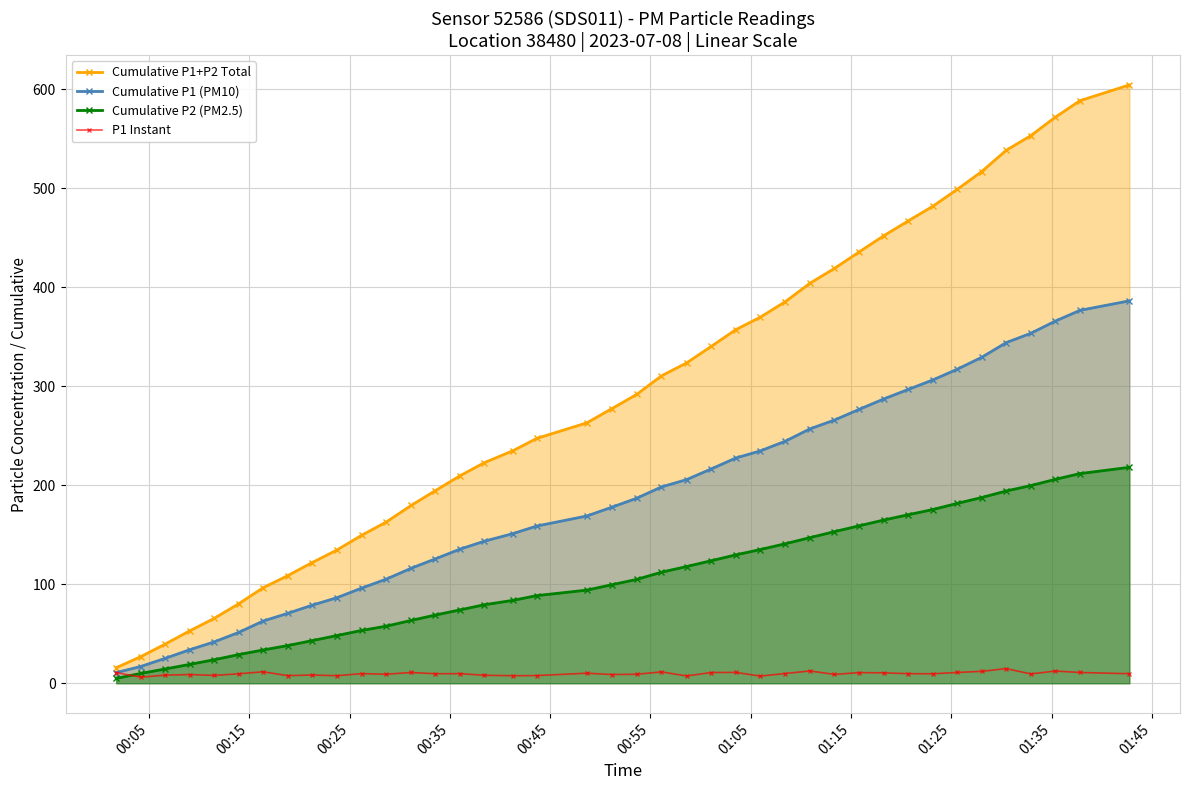

Reading right to left, transcribe all the data shown in this chart.

Cumulative P1+P2 Total: 604.6	588.6	572.0	553.3	538.5	517.1	499.2	482.0	467.2	452.1	435.8	419.2	404.2	385.6	369.9	357.2	340.4	323.7	310.6	291.8	277.4	263.2	247.4	234.9	222.9	209.6	194.7	179.6	163.0	149.6	134.7	121.9	108.6	96.5	80.2	65.5	52.9	39.5	26.8	15.7
Cumulative P1 (PM10): 386.4	376.8	365.9	353.6	344.2	329.4	317.4	306.5	296.9	287.2	276.7	266.0	257.0	244.6	234.8	227.5	216.6	205.7	198.4	186.9	177.8	169.0	158.9	151.1	143.5	135.5	125.7	116.2	105.3	96.2	86.5	78.9	70.6	62.9	51.3	41.8	33.9	25.1	16.9	10.8
Cumulative P2 (PM2.5): 218.2	211.9	206.1	199.7	194.3	187.7	181.8	175.5	170.3	164.9	159.1	153.2	147.1	141.0	135.1	129.7	123.8	117.9	112.2	104.9	99.5	94.1	88.6	83.7	79.3	74.1	69.0	63.5	57.8	53.4	48.2	43.0	38.0	33.6	28.9	23.7	19.1	14.4	9.9	4.9
P1 Instant: 9.6	10.9	12.3	9.4	14.8	12.0	10.9	9.6	9.7	10.5	10.7	8.9	12.4	9.8	7.2	11.0	10.8	7.4	11.5	9.1	8.8	10.2	7.7	7.6	8.1	9.7	9.6	10.9	9.1	9.7	7.6	8.3	7.7	11.6	9.5	7.9	8.8	8.2	6.1	10.8